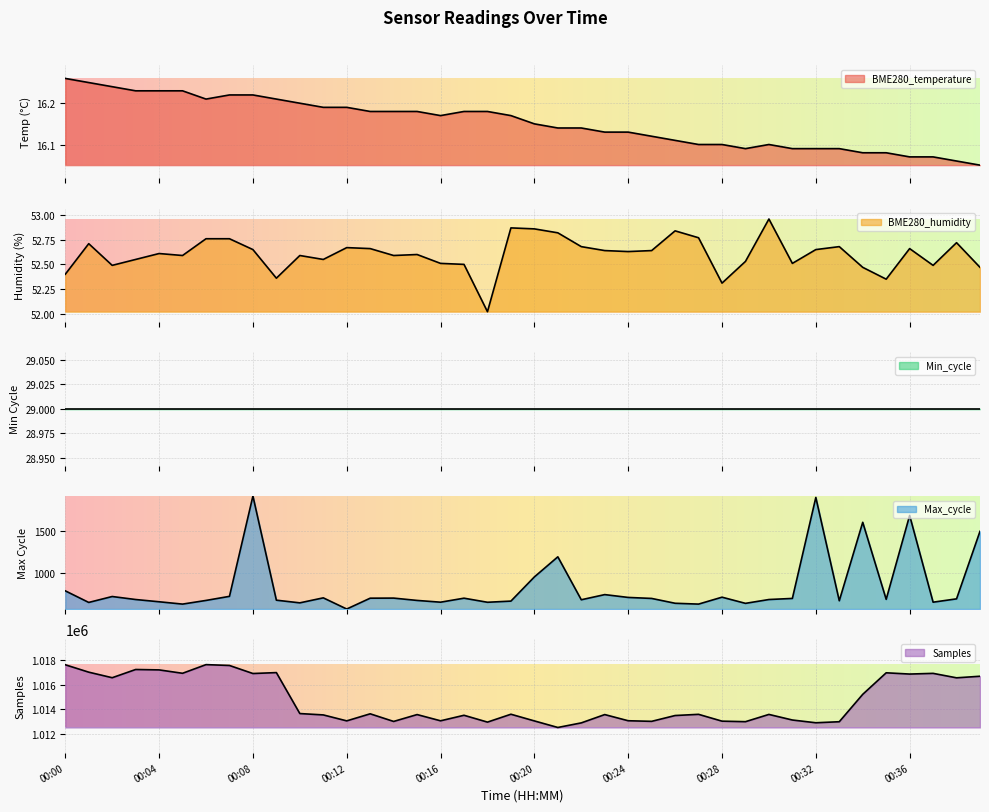

What is the smallest value displayed?

16.1